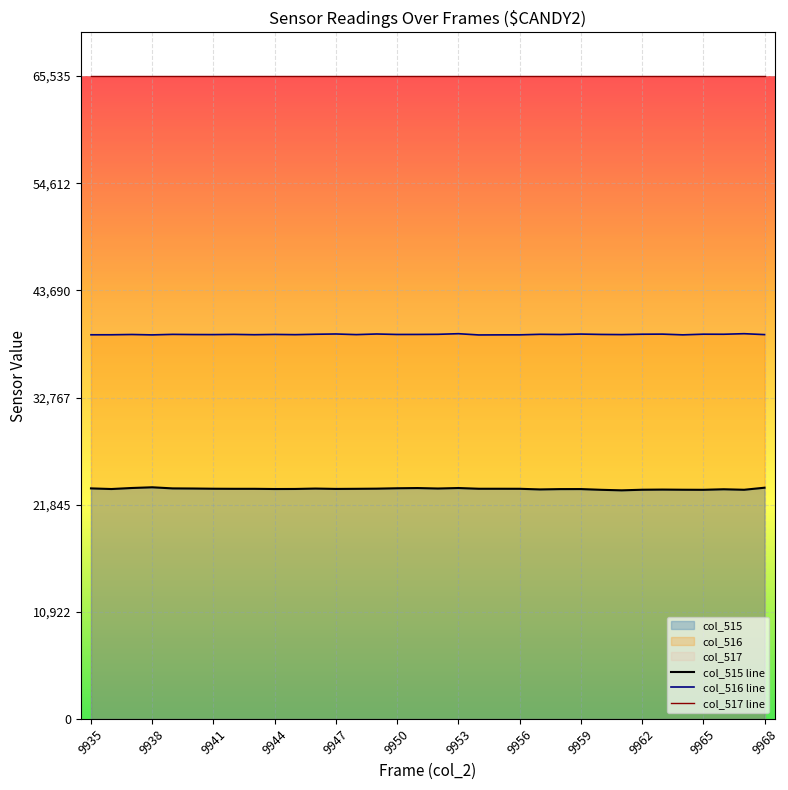

The value of col_516 line at 9968 is 17142. True or false?

False